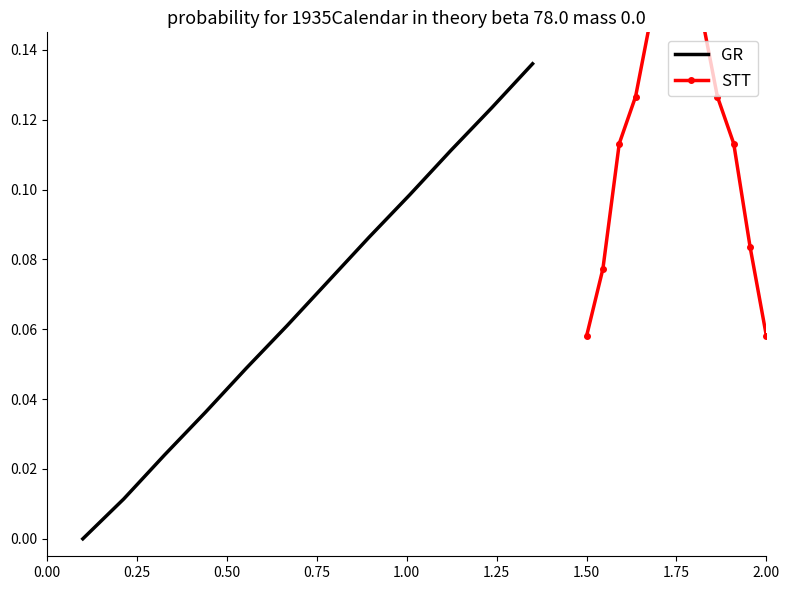

After their last crossing, which series has the higher values: GR or STT?

GR